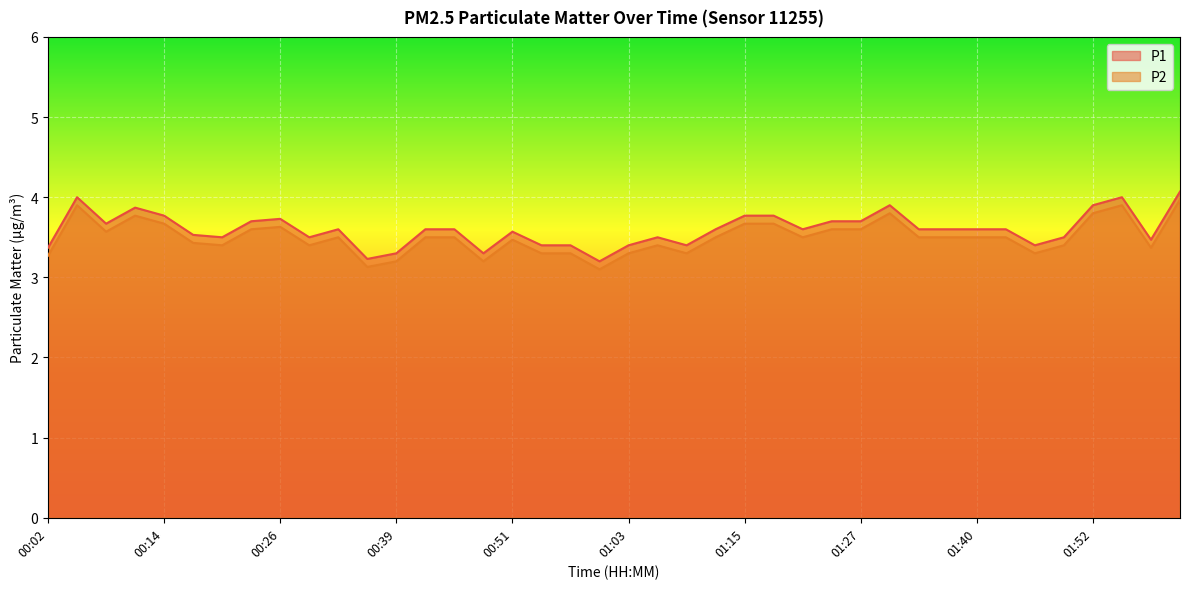

At 00:23, list the series in order from smallest to largest.

P2, P1